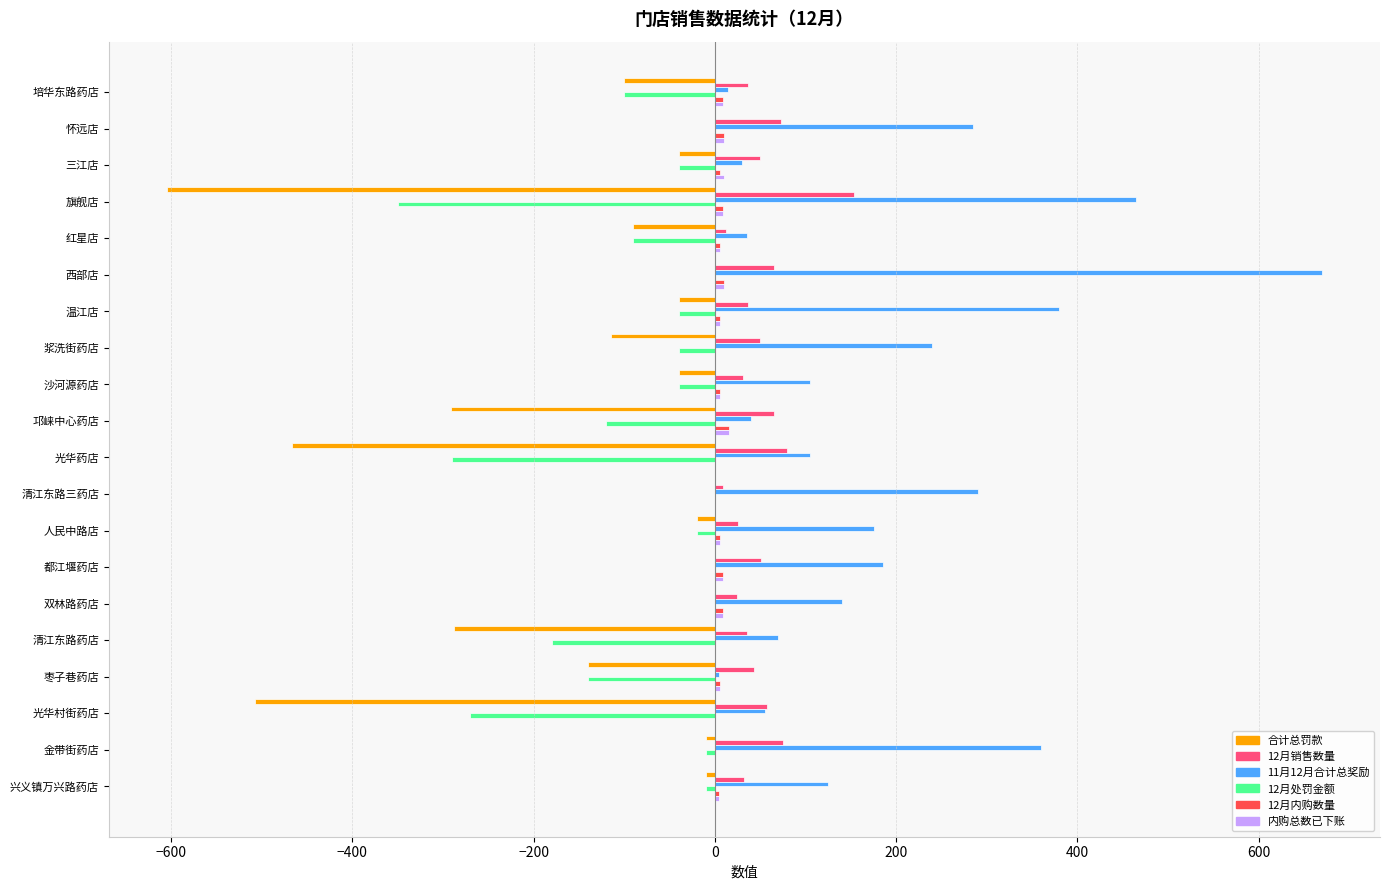

Which category has the highest value across all series?

西部店